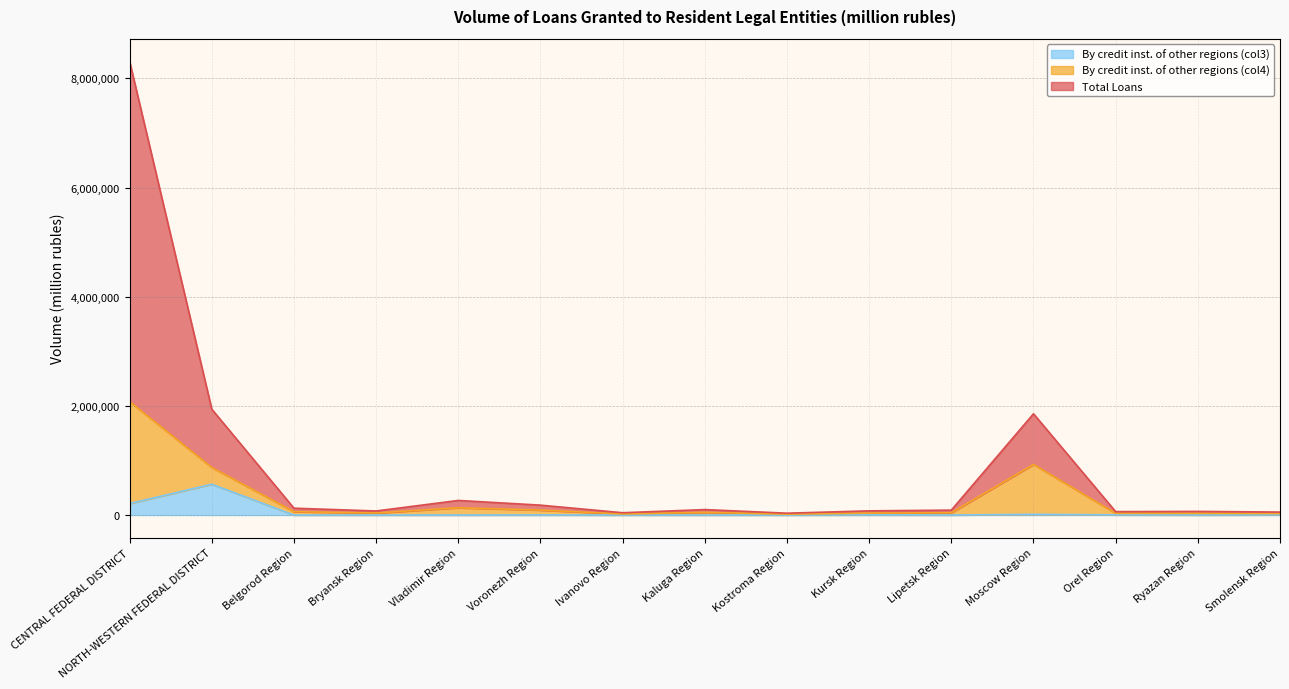

Between Ivanovo Region and Smolensk Region, which series saw the biggest shift?

Total Loans